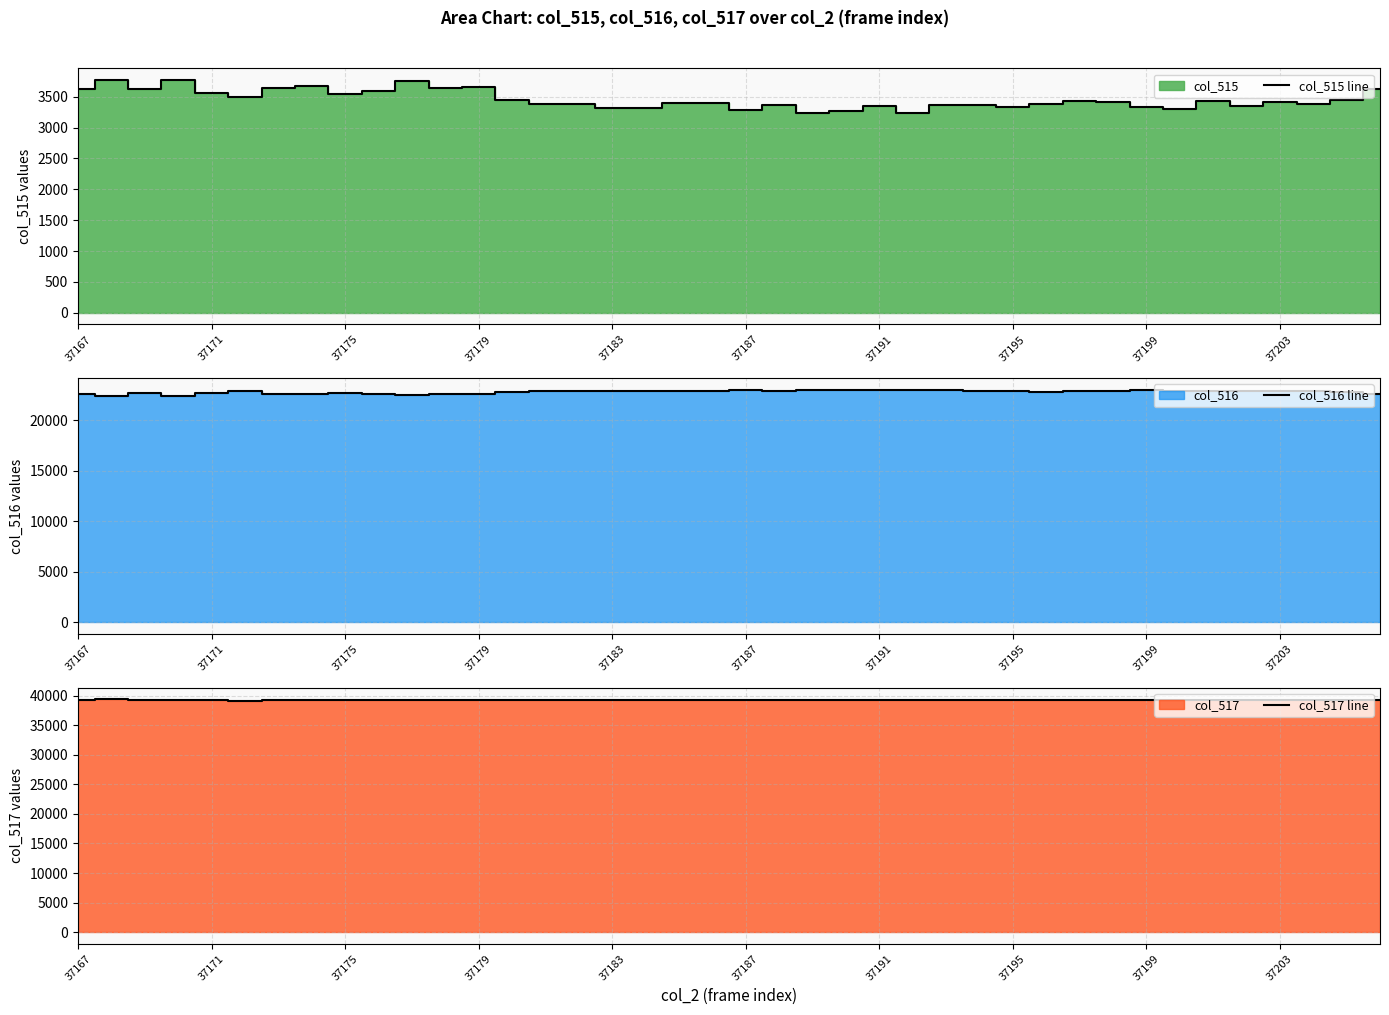

What is the lowest value of the col_515 line series?

3236